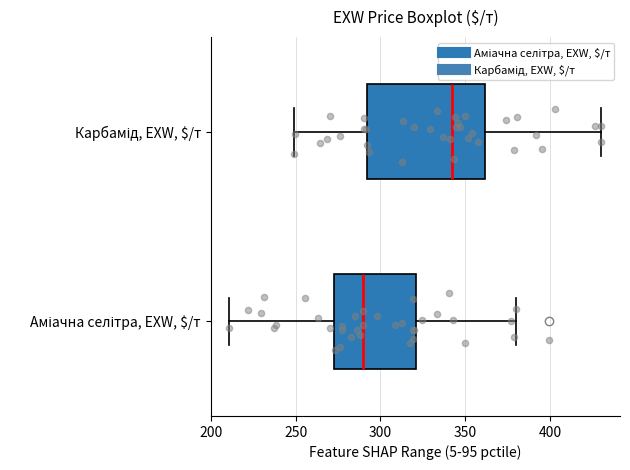

Reading bottom to top, read every box against the x-axis: the position of its median line, the range the box covers, and the ends of its whiskers. The values are not printed on the chart, so give them approximately, as read against the axis.

Аміачна селітра, EXW, $/т: median 290, box 270 to 320, whiskers 210 to 380
Карбамід, EXW, $/т: median 340, box 290 to 360, whiskers 250 to 430